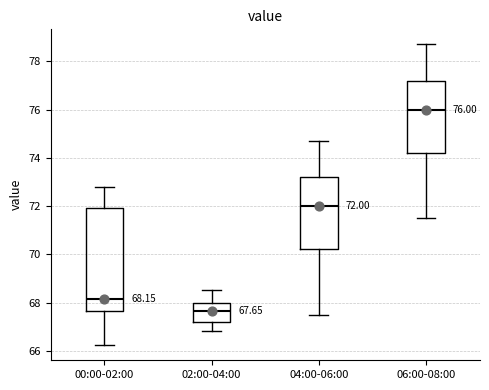

Which box has the highest median line?

06:00-08:00